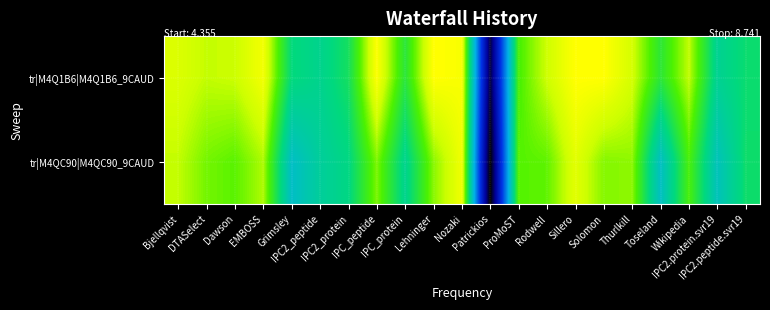

Reading left to right, list all the values displayed in this chart.

tr|M4Q1B6|M4Q1B6_9CAUD: Bjellqvist=8.5	DTASelect=8.4	Dawson=8.4	EMBOSS=8.7	Grimsley=7.5	IPC2_peptide=7.4	IPC2_protein=7.7	IPC_peptide=8.7	IPC_protein=7.8	Lehninger=8.7	Nozaki=8.7	Patrickios=4.6	ProMoST=8.0	Rodwell=8.4	Sillero=8.7	Solomon=8.7	Thurlkill=8.5	Toseland=7.8	Wikipedia=8.4	IPC2.protein.svr19=7.4	IPC2.peptide.svr19=7.6
tr|M4QC90|M4QC90_9CAUD: Bjellqvist=8.4	DTASelect=8.2	Dawson=8.1	EMBOSS=8.3	Grimsley=7.0	IPC2_peptide=7.3	IPC2_protein=7.5	IPC_peptide=8.2	IPC_protein=7.4	Lehninger=8.2	Nozaki=8.7	Patrickios=4.4	ProMoST=8.1	Rodwell=8.1	Sillero=8.6	Solomon=8.2	Thurlkill=8.3	Toseland=7.0	Wikipedia=8.0	IPC2.protein.svr19=7.1	IPC2.peptide.svr19=7.6